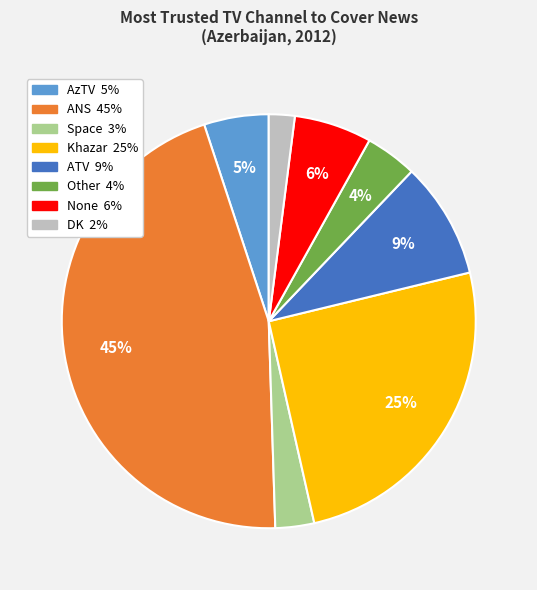

To the nearest percent, what portion does Space represent?

3%